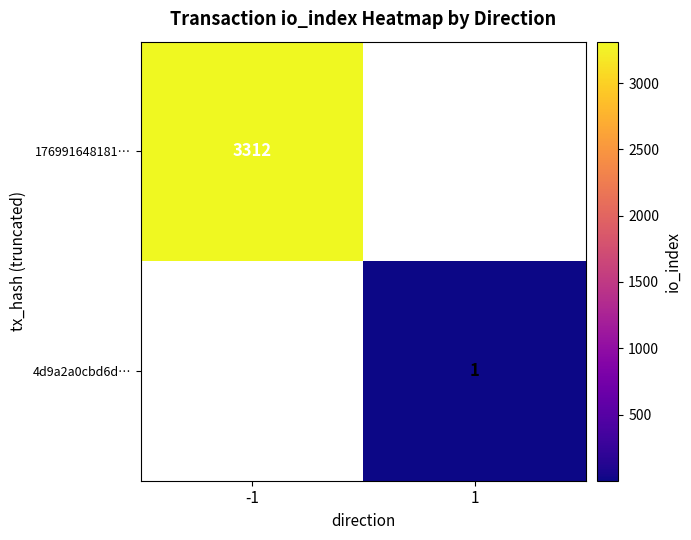

The 4d9a2a0cbd6d… series shows 1 at 1. True or false?

True